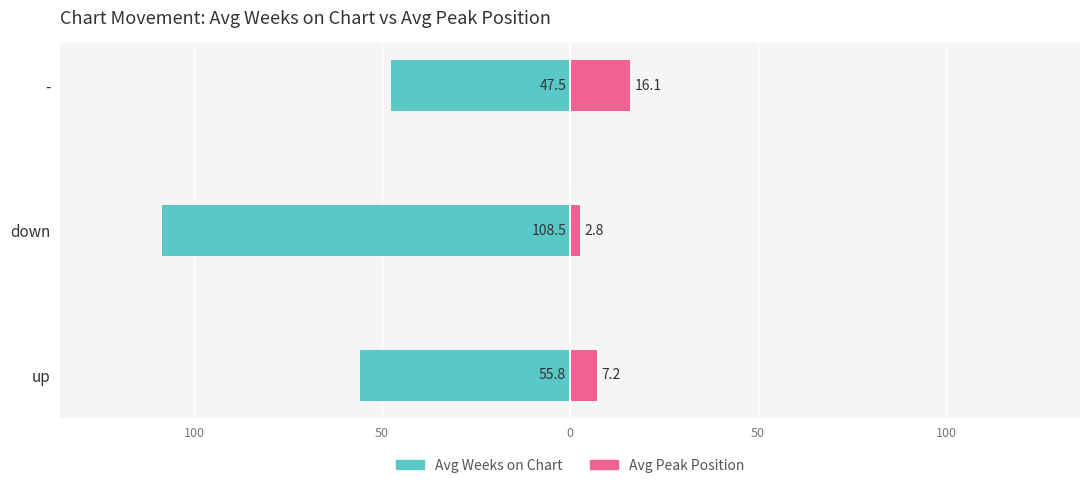

What is the value of the Avg Weeks on Chart bar at the 1st from the left?

-55.8